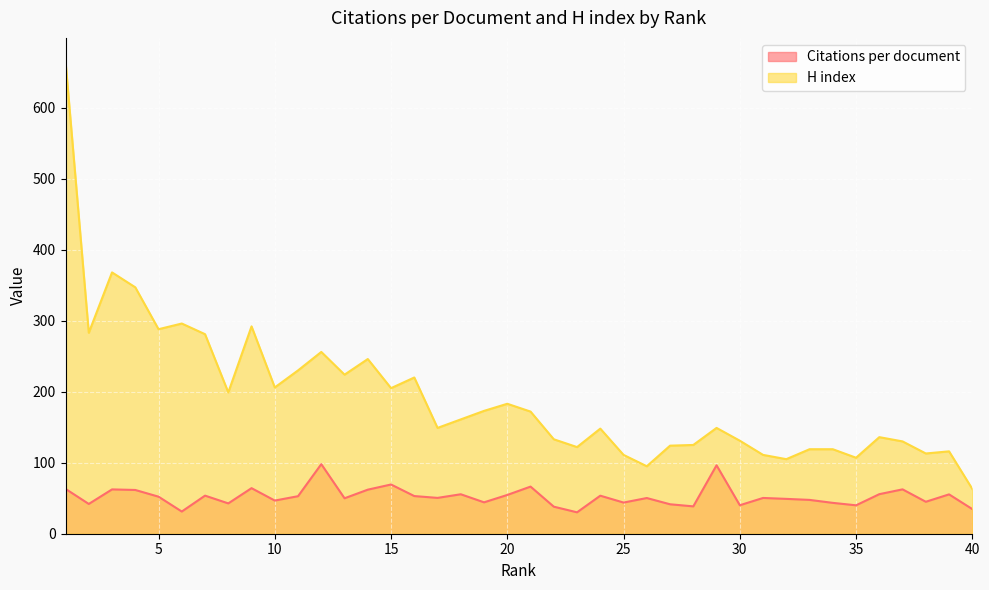

Rank the series by their maximum value, from lowest to highest.

Citations per document, H index